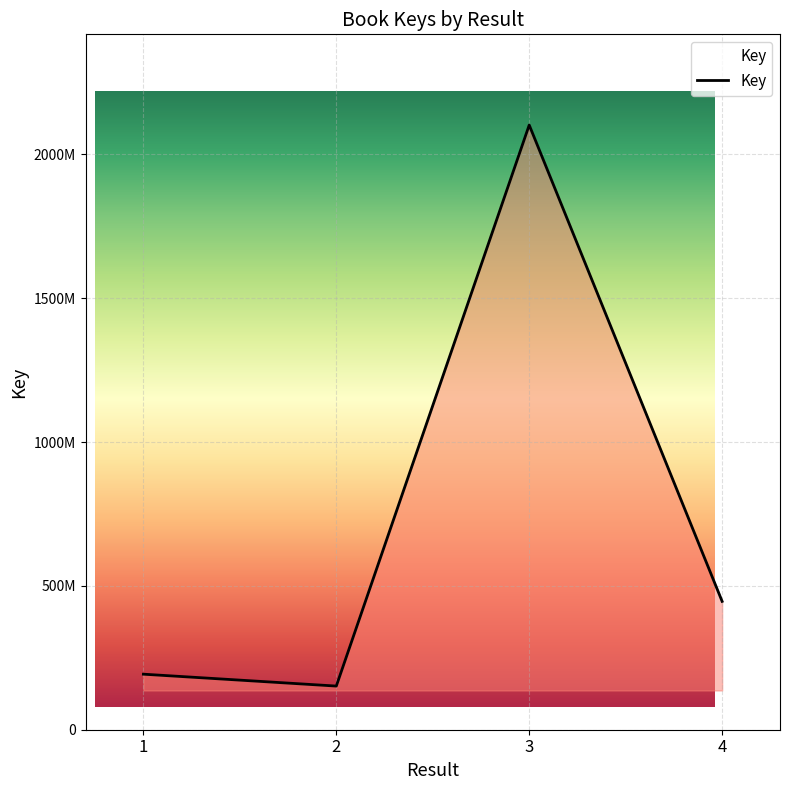

List the labels in order of value, smallest first.

2, 1, 4, 3